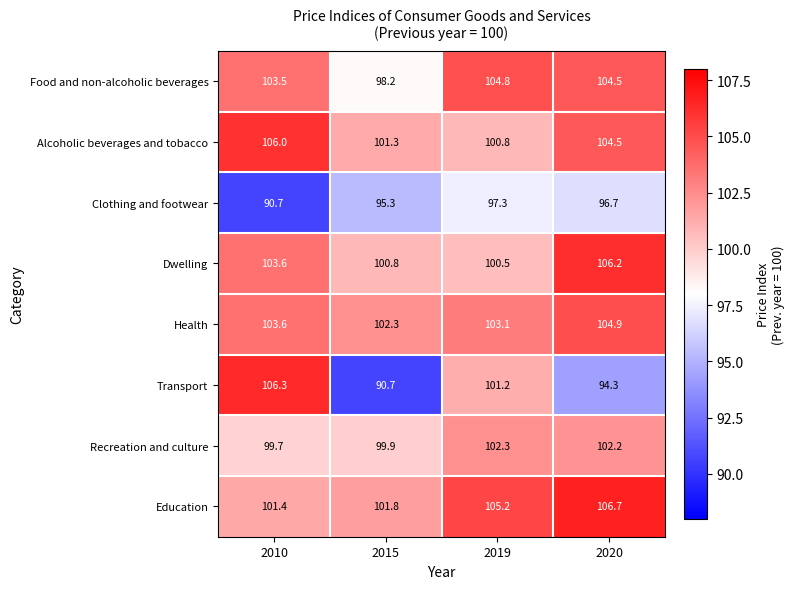

At which label does Health reach its peak?

2020